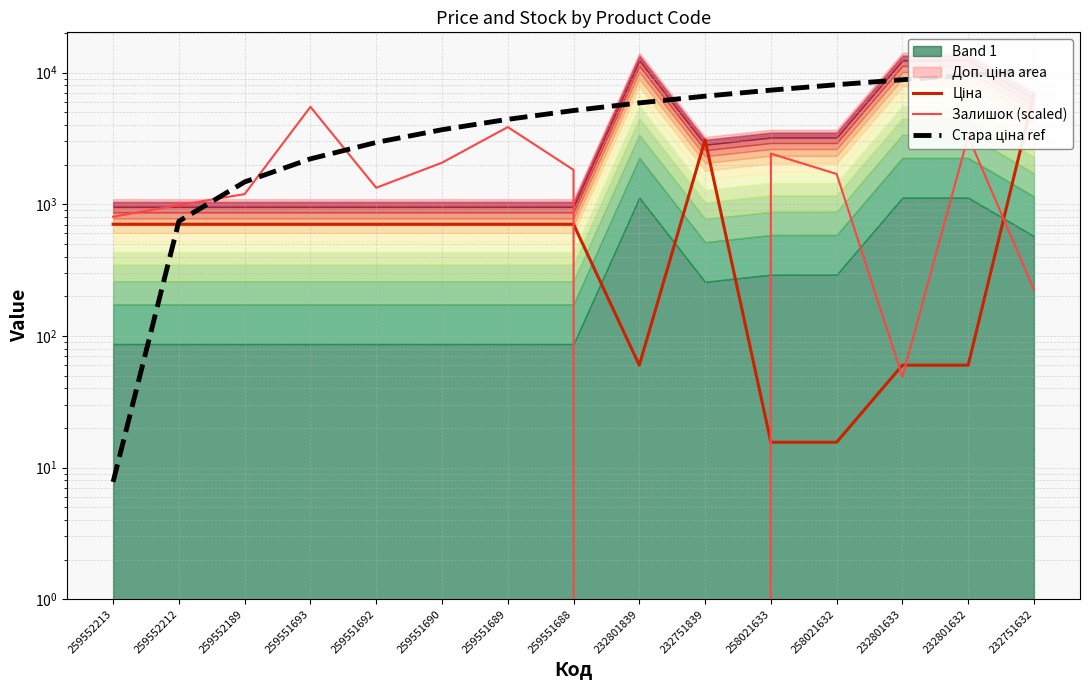

What is the difference between the highest and lowest values at 232751839?

6626.9